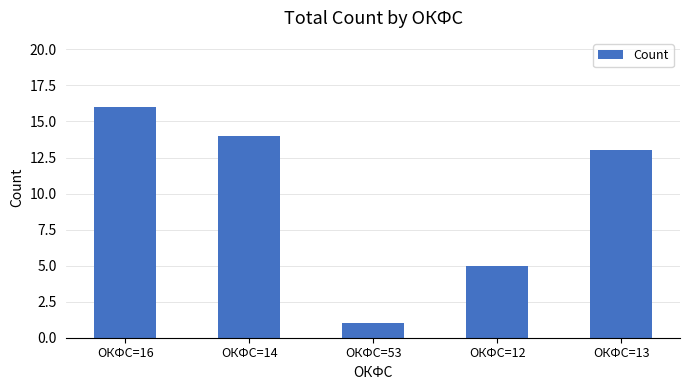

List the labels in order of value, largest first.

ОКФС=16, ОКФС=14, ОКФС=13, ОКФС=12, ОКФС=53